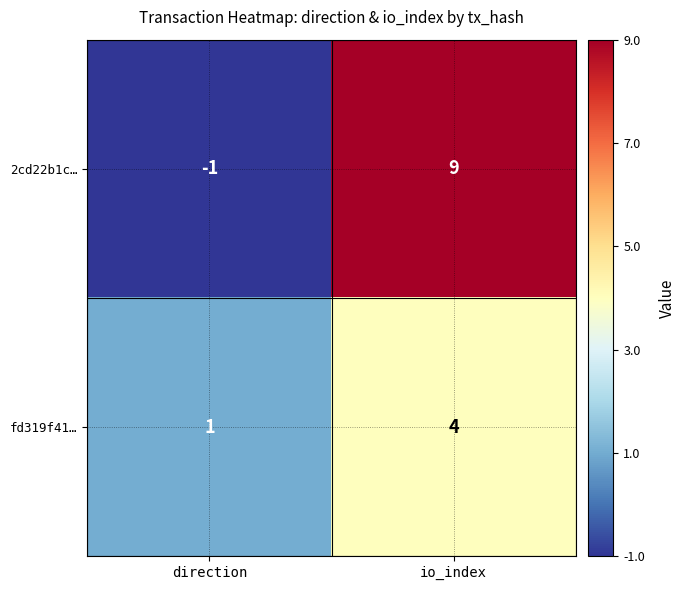

How many series are shown in this chart?

2